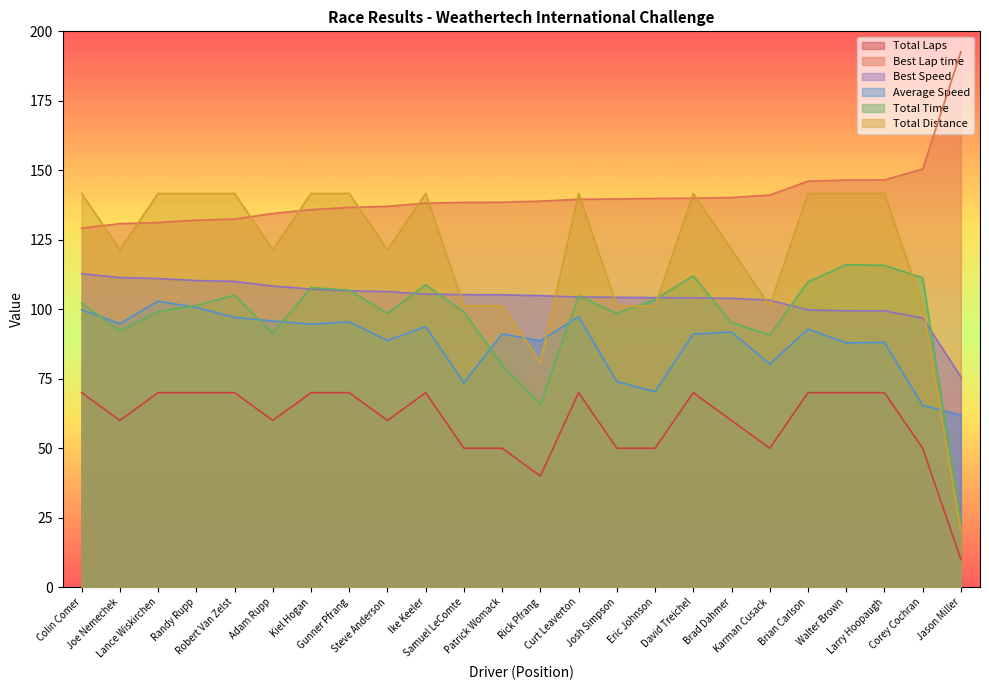

Which series has the largest total across all categories?

Best Lap time